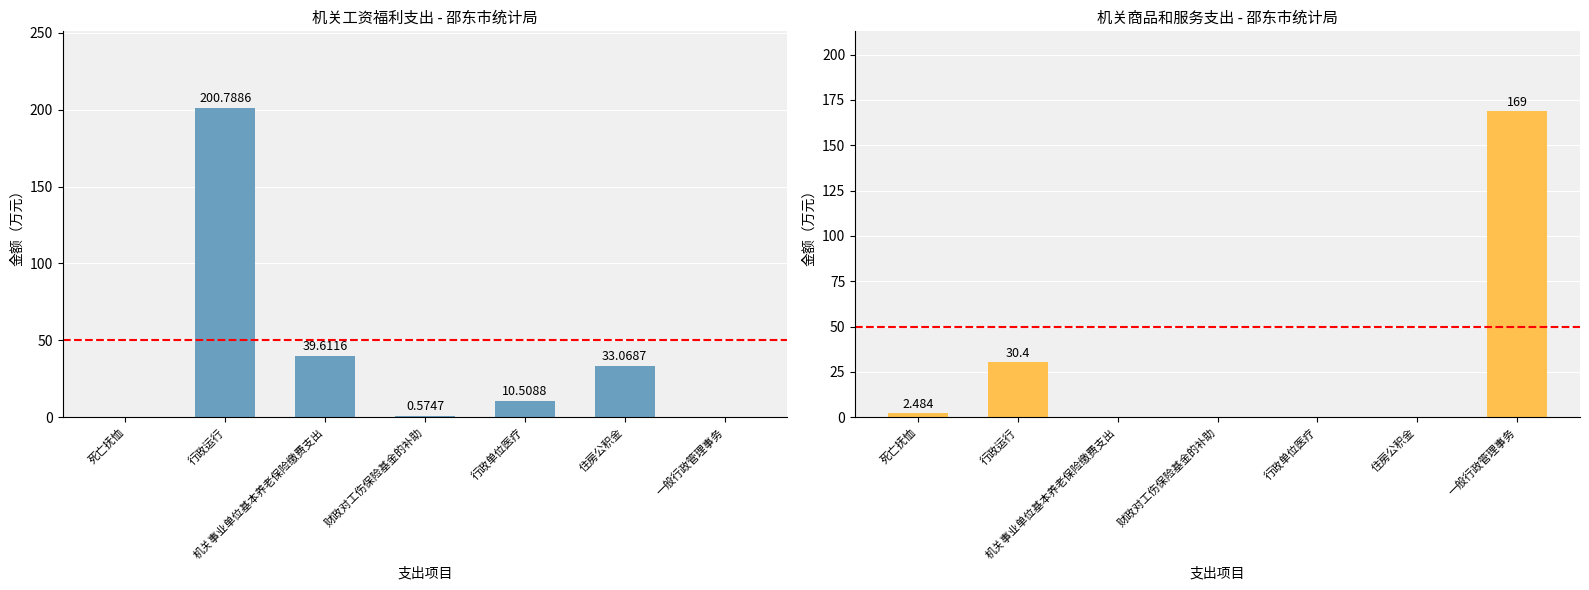

Between 行政运行 and 财政对工伤保险基金的补助, which series saw the biggest shift?

机关工资福利支出